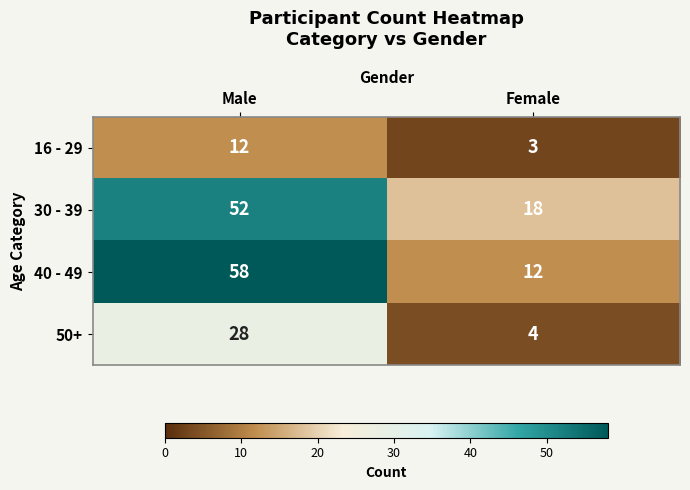

Reading left to right, extract all data points from this chart.

16 - 29: 12	3
30 - 39: 52	18
40 - 49: 58	12
50+: 28	4